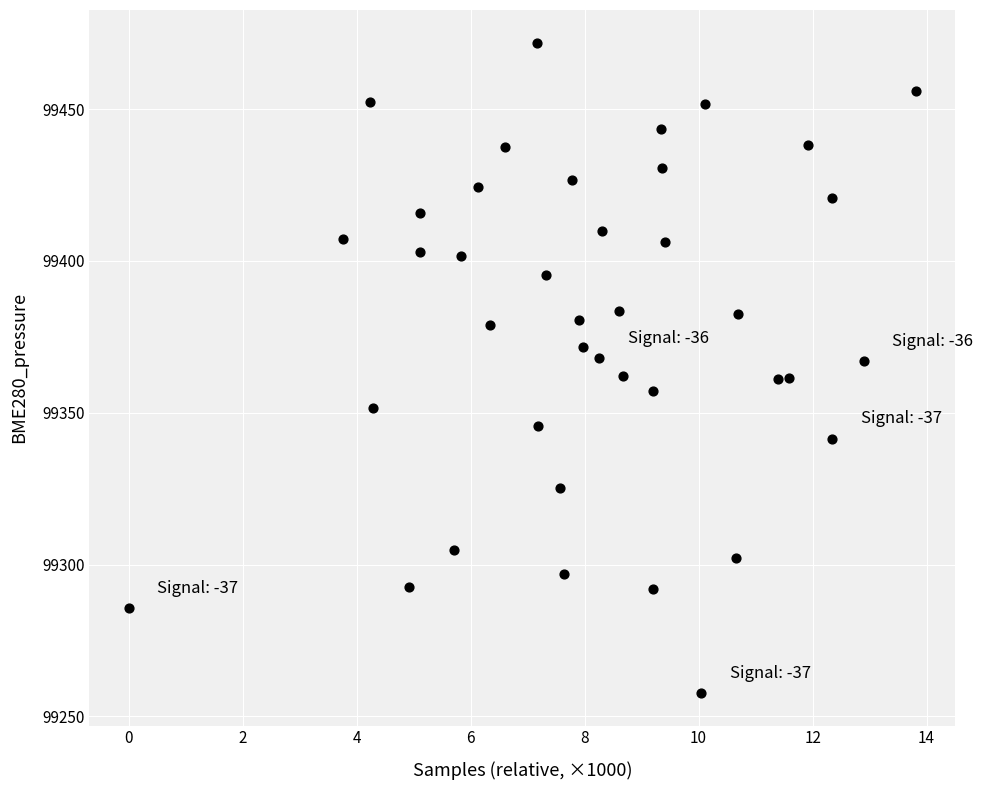

What is the range of X values (max minus min)?

13.8